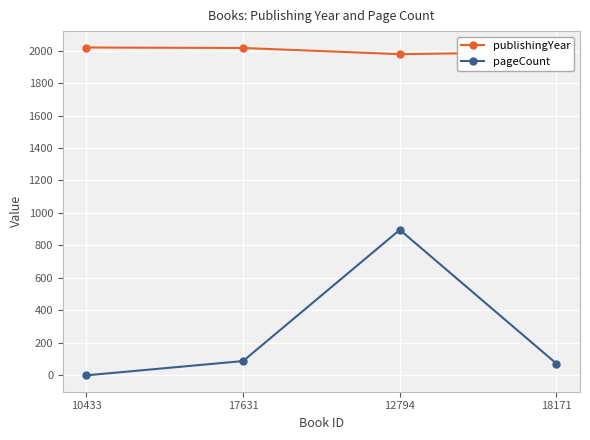

What is the difference between the second highest and second lowest values in the pageCount series?

16